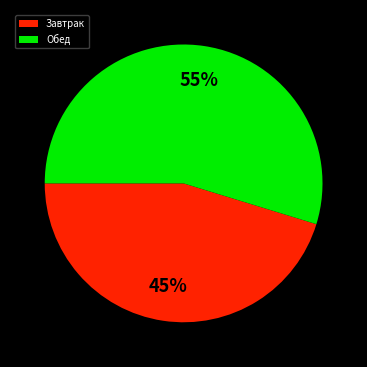

To the nearest percent, what portion does Обед represent?

55%